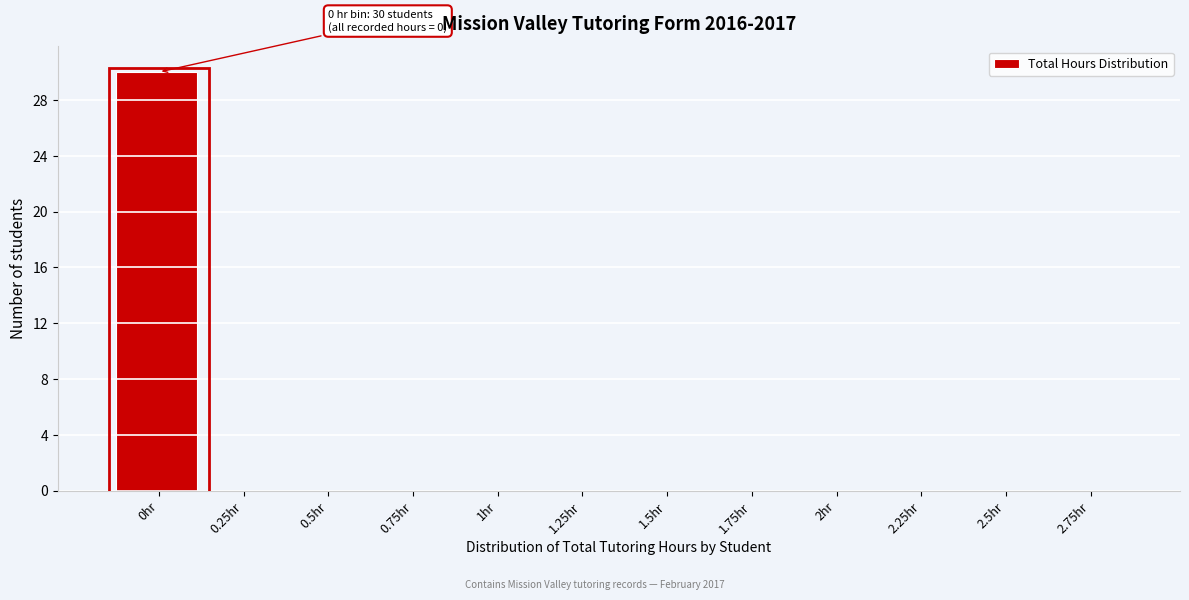

Reading left to right, what are all the values shown in this chart?

0hr=30	0.25hr=0	0.5hr=0	0.75hr=0	1hr=0	1.25hr=0	1.5hr=0	1.75hr=0	2hr=0	2.25hr=0	2.5hr=0	2.75hr=0